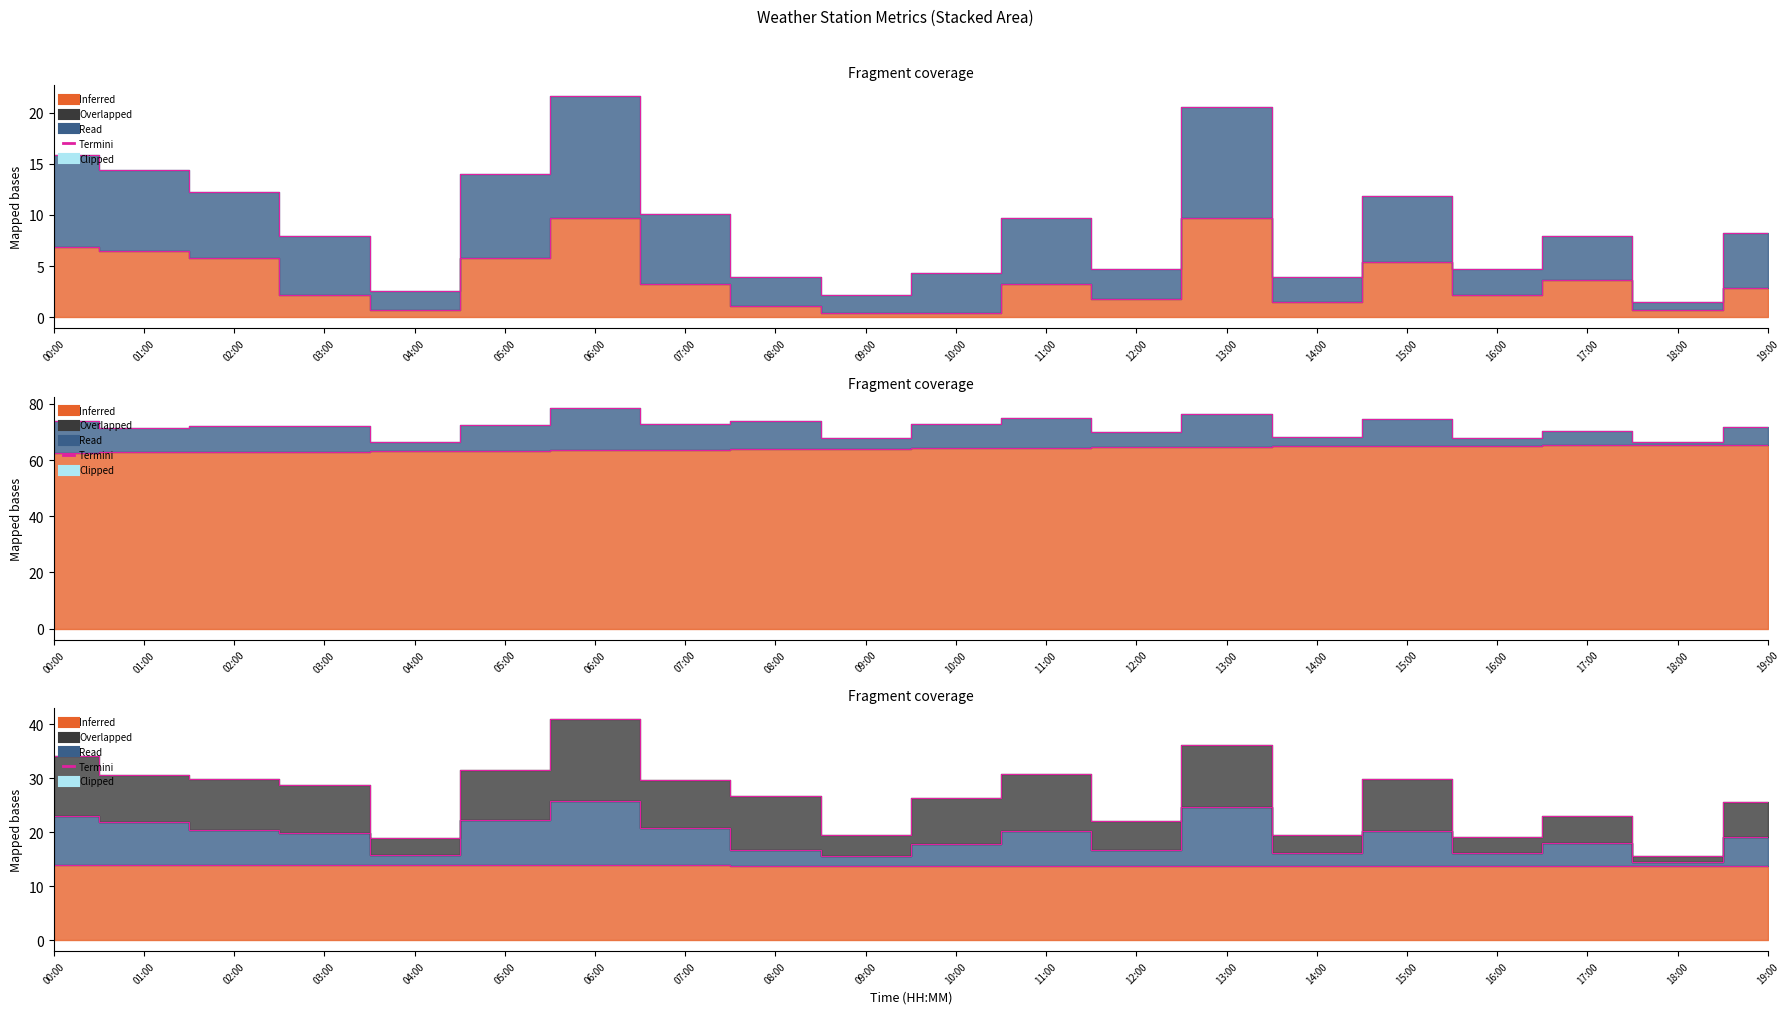

How many lines are shown in the chart?

1